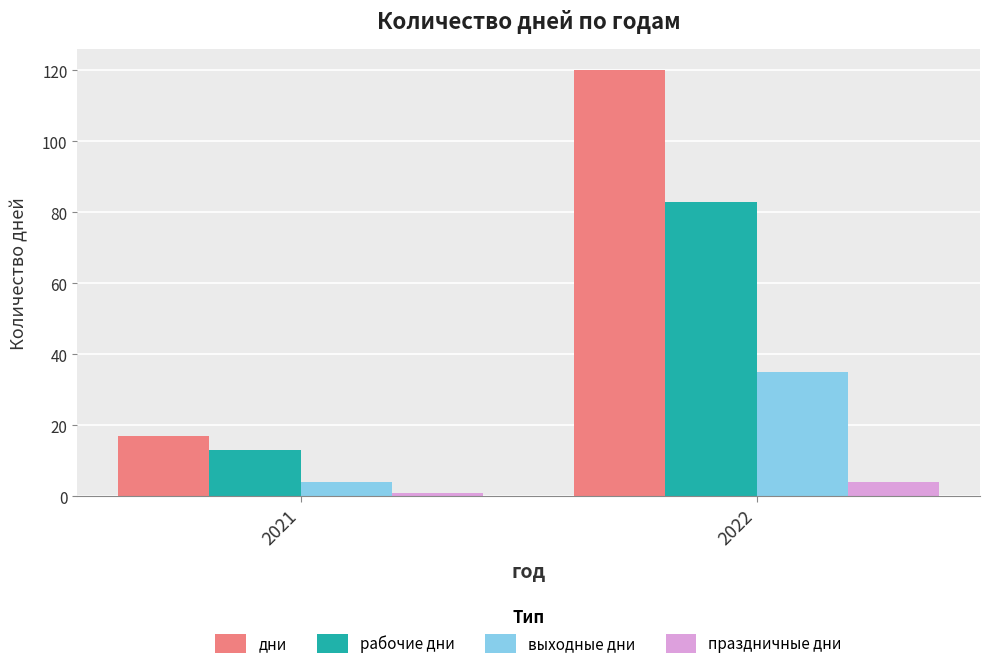

What is the minimum value shown in the chart?

1